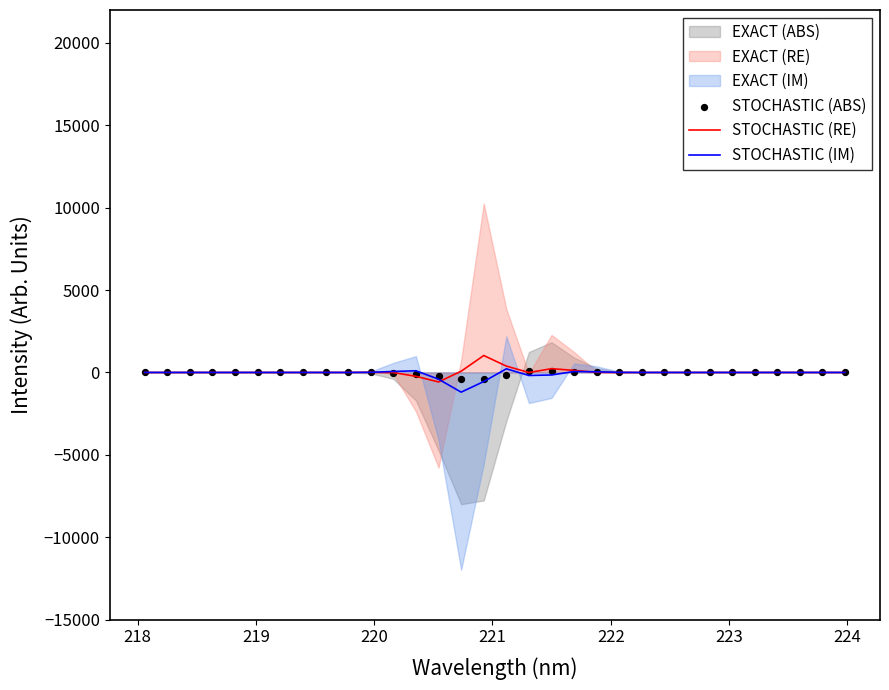

Which series has the largest total across all categories?

STOCHASTIC (RE)